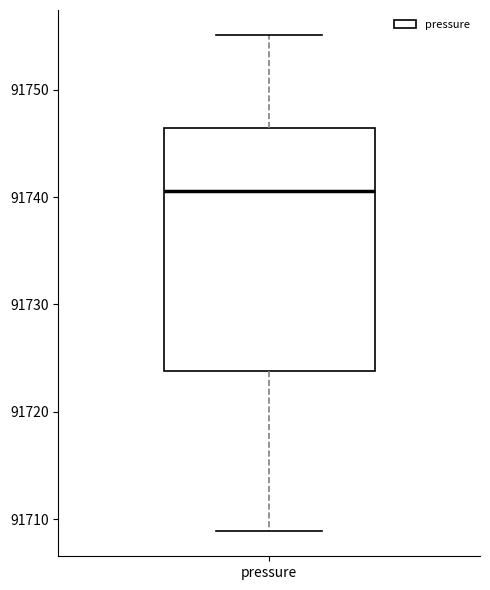

Read this box plot against the y-axis: the position of the median line, the range covered by the box, and the ends of both whiskers. The values are not printed on the chart, so give them approximately, as read against the axis.

median 91741, box 91724 to 91746, whiskers 91709 to 91755